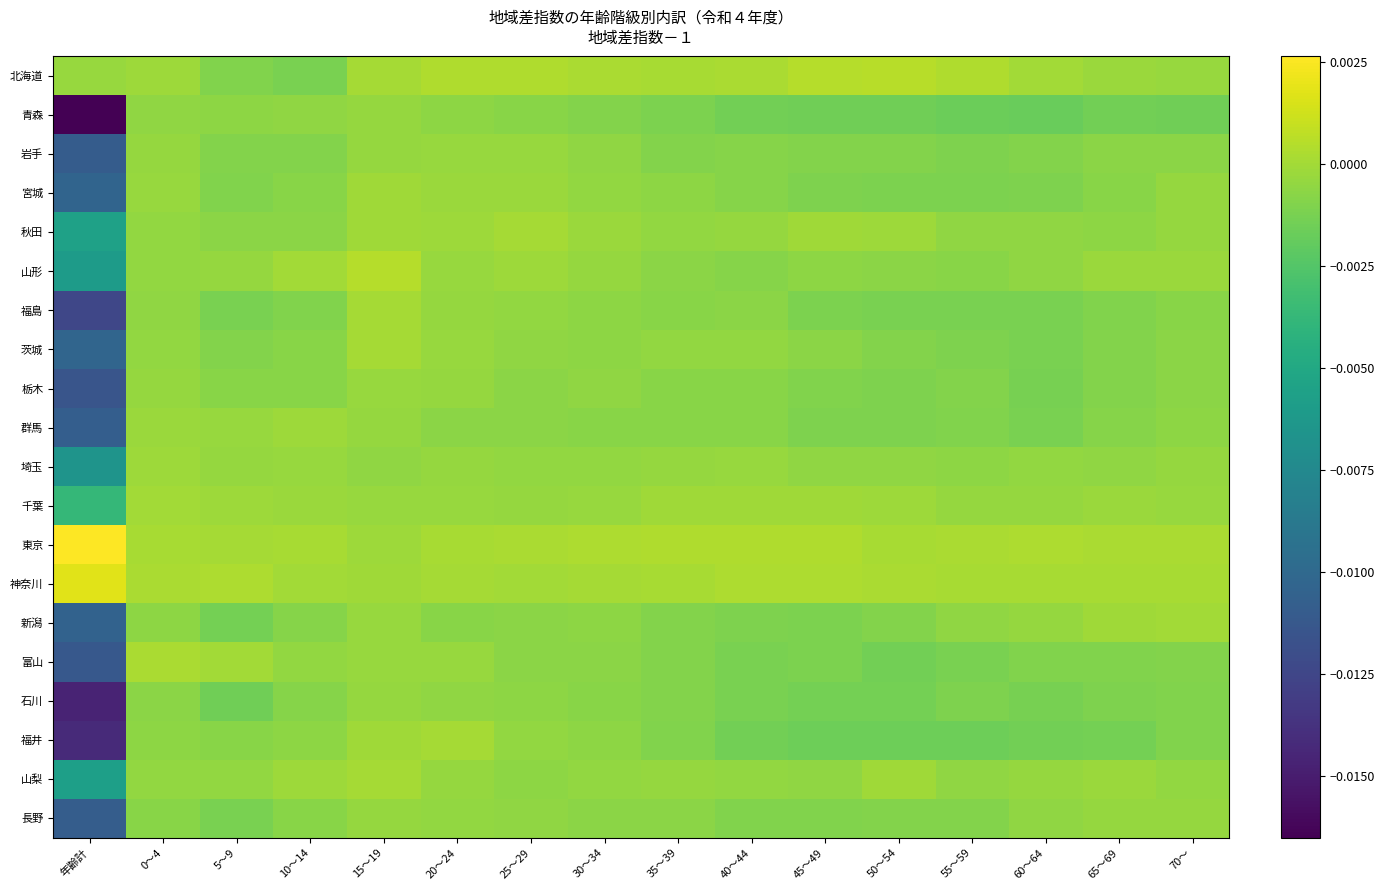

Reading left to right, what are all the values shown in this chart?

北海道: 年齢計=-0.0	0～4=-0.0	5～9=-0.0	10～14=-0.0	15～19=0.0	20～24=0.0	25～29=0.0	30～34=0.0	35～39=0.0	40～44=0.0	45～49=0.0	50～54=0.0	55～59=0.0	60～64=-0.0	65～69=-0.0	70～=-0.0
青森: 年齢計=-0.0	0～4=-0.0	5～9=-0.0	10～14=-0.0	15～19=-0.0	20～24=-0.0	25～29=-0.0	30～34=-0.0	35～39=-0.0	40～44=-0.0	45～49=-0.0	50～54=-0.0	55～59=-0.0	60～64=-0.0	65～69=-0.0	70～=-0.0
岩手: 年齢計=-0.0	0～4=-0.0	5～9=-0.0	10～14=-0.0	15～19=-0.0	20～24=-0.0	25～29=-0.0	30～34=-0.0	35～39=-0.0	40～44=-0.0	45～49=-0.0	50～54=-0.0	55～59=-0.0	60～64=-0.0	65～69=-0.0	70～=-0.0
宮城: 年齢計=-0.0	0～4=-0.0	5～9=-0.0	10～14=-0.0	15～19=-0.0	20～24=-0.0	25～29=-0.0	30～34=-0.0	35～39=-0.0	40～44=-0.0	45～49=-0.0	50～54=-0.0	55～59=-0.0	60～64=-0.0	65～69=-0.0	70～=-0.0
秋田: 年齢計=-0.0	0～4=-0.0	5～9=-0.0	10～14=-0.0	15～19=-0.0	20～24=-0.0	25～29=0.0	30～34=-0.0	35～39=-0.0	40～44=-0.0	45～49=-0.0	50～54=-0.0	55～59=-0.0	60～64=-0.0	65～69=-0.0	70～=-0.0
山形: 年齢計=-0.0	0～4=-0.0	5～9=-0.0	10～14=-0.0	15～19=0.0	20～24=-0.0	25～29=-0.0	30～34=-0.0	35～39=-0.0	40～44=-0.0	45～49=-0.0	50～54=-0.0	55～59=-0.0	60～64=-0.0	65～69=-0.0	70～=-0.0
福島: 年齢計=-0.0	0～4=-0.0	5～9=-0.0	10～14=-0.0	15～19=0.0	20～24=-0.0	25～29=-0.0	30～34=-0.0	35～39=-0.0	40～44=-0.0	45～49=-0.0	50～54=-0.0	55～59=-0.0	60～64=-0.0	65～69=-0.0	70～=-0.0
茨城: 年齢計=-0.0	0～4=-0.0	5～9=-0.0	10～14=-0.0	15～19=0.0	20～24=-0.0	25～29=-0.0	30～34=-0.0	35～39=-0.0	40～44=-0.0	45～49=-0.0	50～54=-0.0	55～59=-0.0	60～64=-0.0	65～69=-0.0	70～=-0.0
栃木: 年齢計=-0.0	0～4=-0.0	5～9=-0.0	10～14=-0.0	15～19=-0.0	20～24=-0.0	25～29=-0.0	30～34=-0.0	35～39=-0.0	40～44=-0.0	45～49=-0.0	50～54=-0.0	55～59=-0.0	60～64=-0.0	65～69=-0.0	70～=-0.0
群馬: 年齢計=-0.0	0～4=-0.0	5～9=-0.0	10～14=-0.0	15～19=-0.0	20～24=-0.0	25～29=-0.0	30～34=-0.0	35～39=-0.0	40～44=-0.0	45～49=-0.0	50～54=-0.0	55～59=-0.0	60～64=-0.0	65～69=-0.0	70～=-0.0
埼玉: 年齢計=-0.0	0～4=-0.0	5～9=-0.0	10～14=-0.0	15～19=-0.0	20～24=-0.0	25～29=-0.0	30～34=-0.0	35～39=-0.0	40～44=-0.0	45～49=-0.0	50～54=-0.0	55～59=-0.0	60～64=-0.0	65～69=-0.0	70～=-0.0
千葉: 年齢計=-0.0	0～4=-0.0	5～9=-0.0	10～14=-0.0	15～19=-0.0	20～24=-0.0	25～29=-0.0	30～34=-0.0	35～39=-0.0	40～44=-0.0	45～49=-0.0	50～54=-0.0	55～59=-0.0	60～64=-0.0	65～69=-0.0	70～=-0.0
東京: 年齢計=0.0	0～4=0.0	5～9=0.0	10～14=0.0	15～19=-0.0	20～24=0.0	25～29=0.0	30～34=0.0	35～39=0.0	40～44=0.0	45～49=0.0	50～54=0.0	55～59=0.0	60～64=0.0	65～69=0.0	70～=0.0
神奈川: 年齢計=0.0	0～4=0.0	5～9=0.0	10～14=-0.0	15～19=-0.0	20～24=0.0	25～29=-0.0	30～34=0.0	35～39=0.0	40～44=0.0	45～49=0.0	50～54=0.0	55～59=0.0	60～64=0.0	65～69=0.0	70～=0.0
新潟: 年齢計=-0.0	0～4=-0.0	5～9=-0.0	10～14=-0.0	15～19=-0.0	20～24=-0.0	25～29=-0.0	30～34=-0.0	35～39=-0.0	40～44=-0.0	45～49=-0.0	50～54=-0.0	55～59=-0.0	60～64=-0.0	65～69=-0.0	70～=-0.0
富山: 年齢計=-0.0	0～4=0.0	5～9=-0.0	10～14=-0.0	15～19=-0.0	20～24=-0.0	25～29=-0.0	30～34=-0.0	35～39=-0.0	40～44=-0.0	45～49=-0.0	50～54=-0.0	55～59=-0.0	60～64=-0.0	65～69=-0.0	70～=-0.0
石川: 年齢計=-0.0	0～4=-0.0	5～9=-0.0	10～14=-0.0	15～19=-0.0	20～24=-0.0	25～29=-0.0	30～34=-0.0	35～39=-0.0	40～44=-0.0	45～49=-0.0	50～54=-0.0	55～59=-0.0	60～64=-0.0	65～69=-0.0	70～=-0.0
福井: 年齢計=-0.0	0～4=-0.0	5～9=-0.0	10～14=-0.0	15～19=-0.0	20～24=0.0	25～29=-0.0	30～34=-0.0	35～39=-0.0	40～44=-0.0	45～49=-0.0	50～54=-0.0	55～59=-0.0	60～64=-0.0	65～69=-0.0	70～=-0.0
山梨: 年齢計=-0.0	0～4=-0.0	5～9=-0.0	10～14=-0.0	15～19=0.0	20～24=-0.0	25～29=-0.0	30～34=-0.0	35～39=-0.0	40～44=-0.0	45～49=-0.0	50～54=-0.0	55～59=-0.0	60～64=-0.0	65～69=-0.0	70～=-0.0
長野: 年齢計=-0.0	0～4=-0.0	5～9=-0.0	10～14=-0.0	15～19=-0.0	20～24=-0.0	25～29=-0.0	30～34=-0.0	35～39=-0.0	40～44=-0.0	45～49=-0.0	50～54=-0.0	55～59=-0.0	60～64=-0.0	65～69=-0.0	70～=-0.0